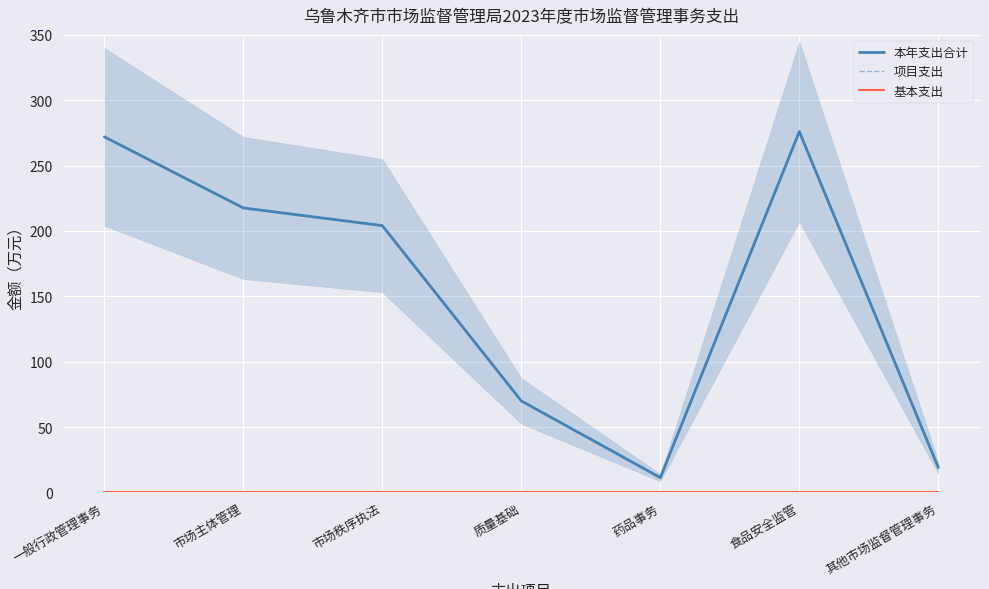

Reading left to right, transcribe all the data shown in this chart.

本年支出合计: 272.0	217.6	204.1	70.0	11.3	276.0	19.1
项目支出: 272.0	217.6	204.1	70.0	11.3	276.0	19.1
基本支出: 0.0	0.0	0.0	0.0	0.0	0.0	0.0